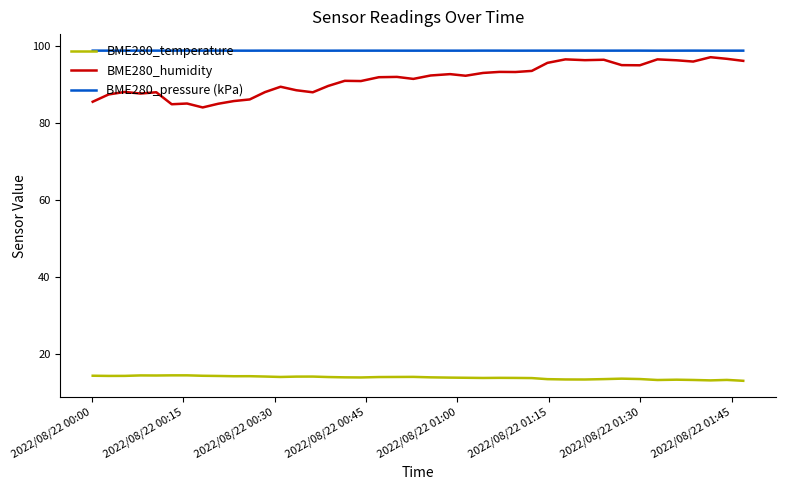

What are all the series names shown in the legend?

BME280_temperature, BME280_humidity, BME280_pressure (kPa)